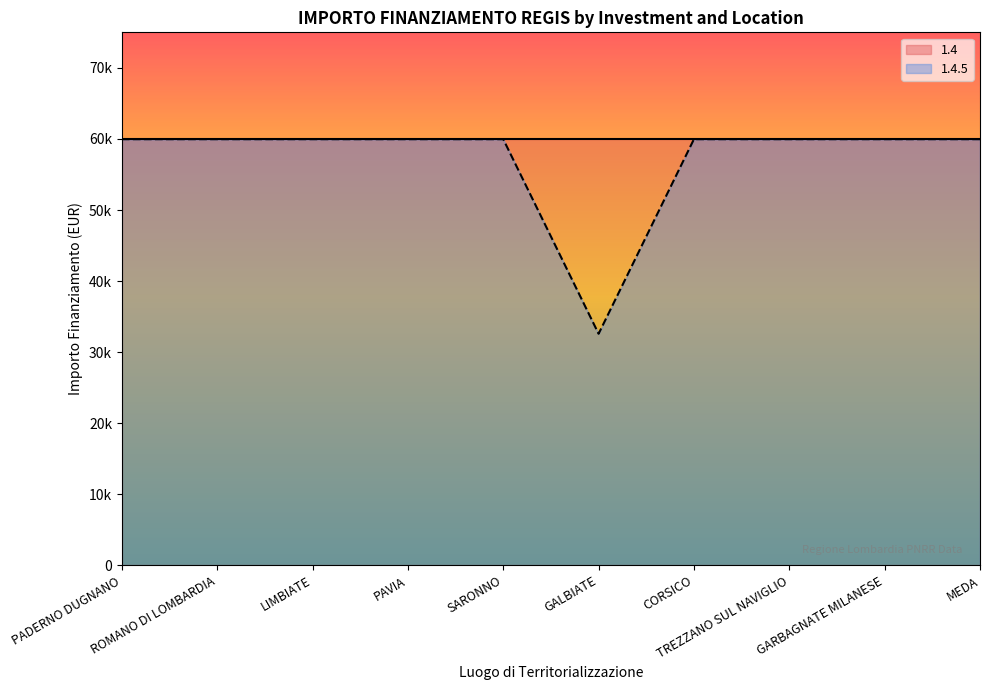

What position from the left is PADERNO DUGNANO?

1